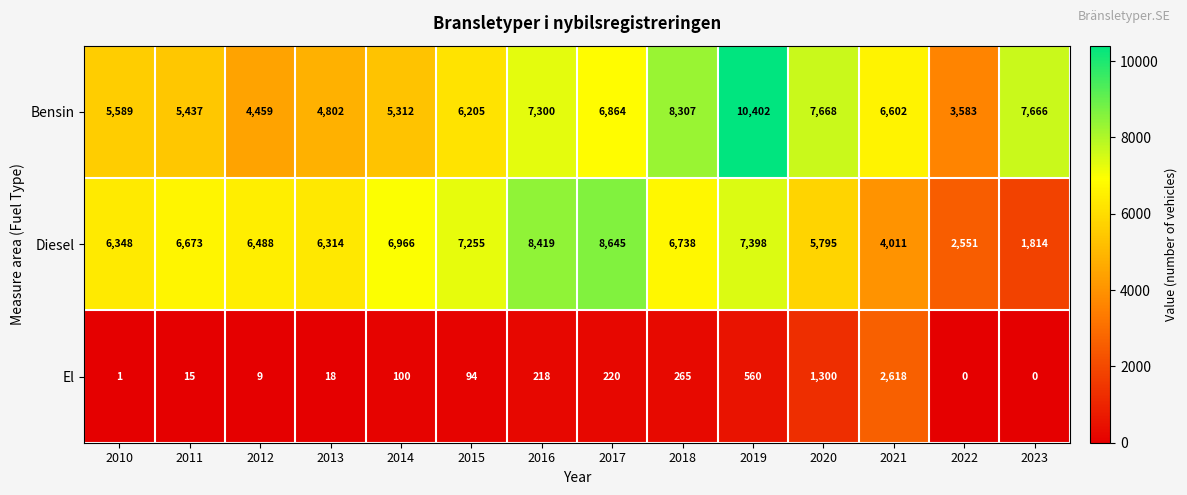

What is the total value across all series at 2012?

10956